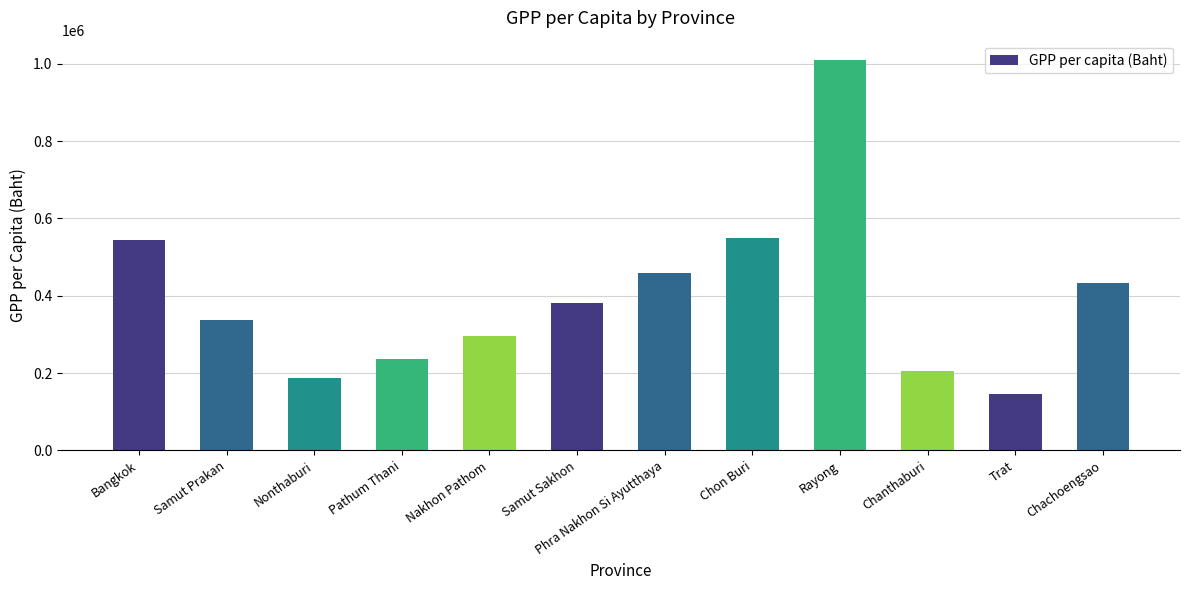

What is the value of the 11th bar from the left?

145177